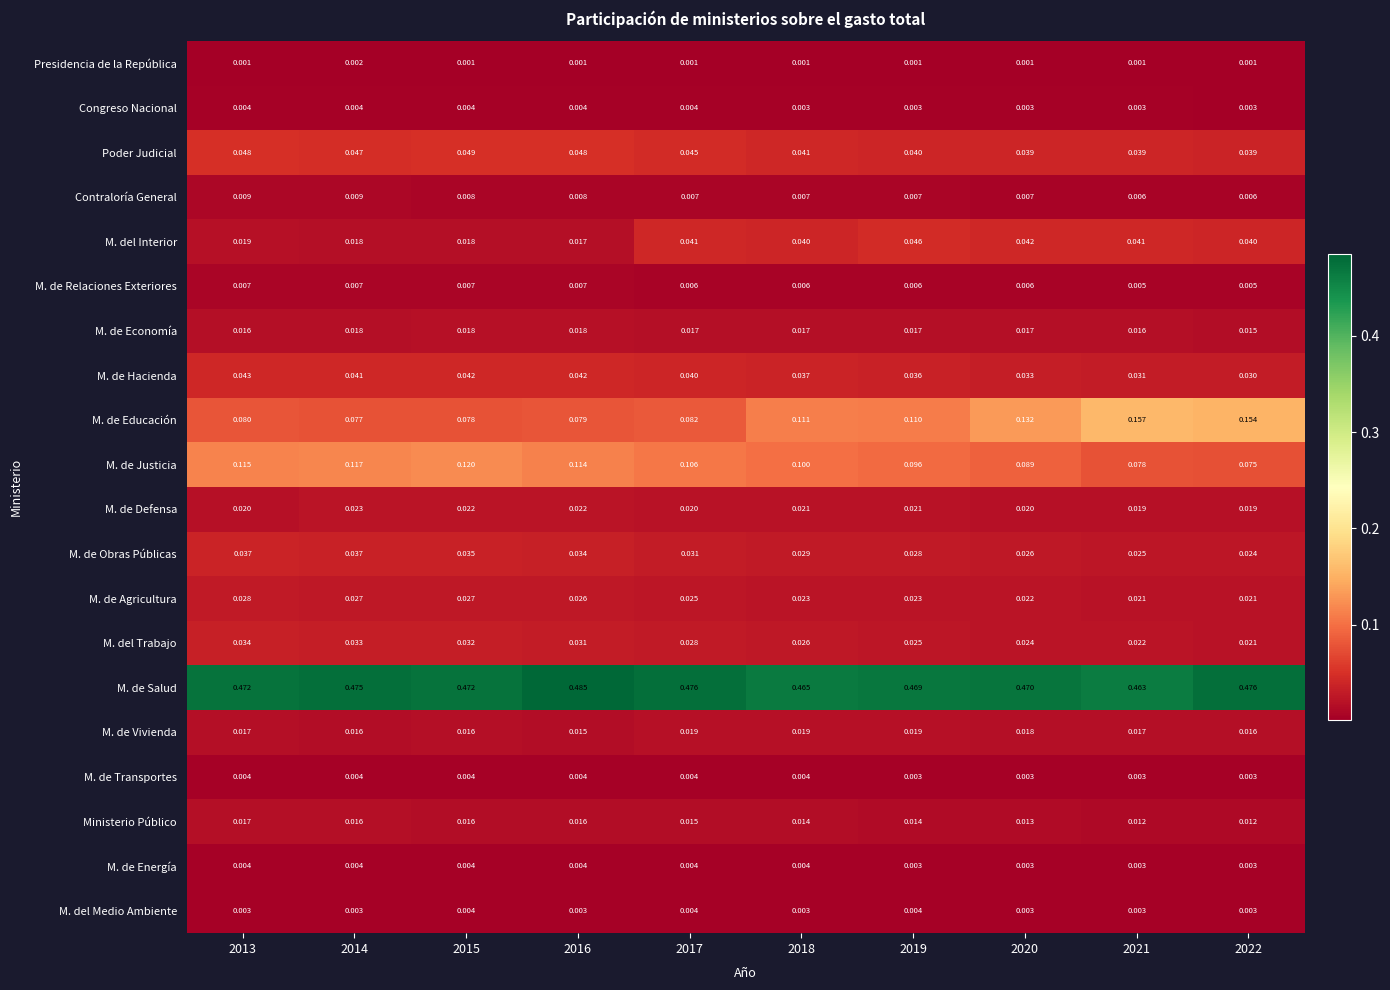

Is the value of Poder Judicial at 2016 greater than the value of M. de Energía at 2019?

Yes